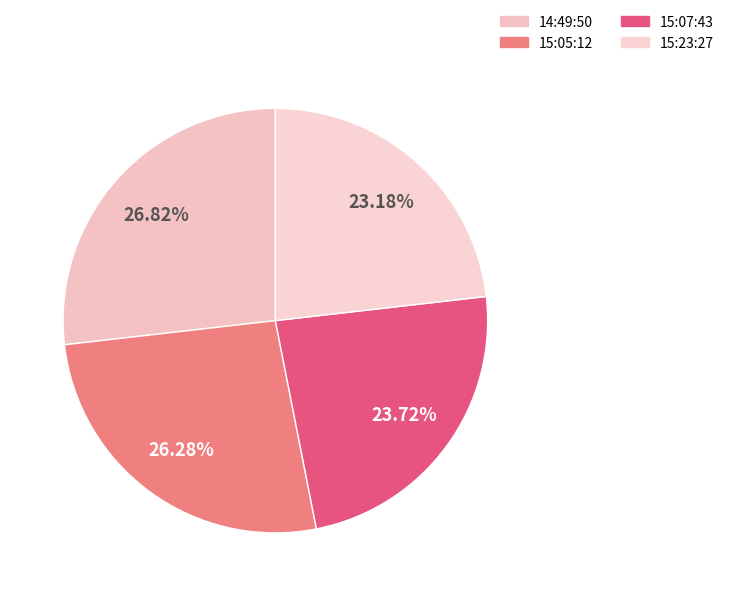

What is the smallest slice in the pie chart?

15:23:27